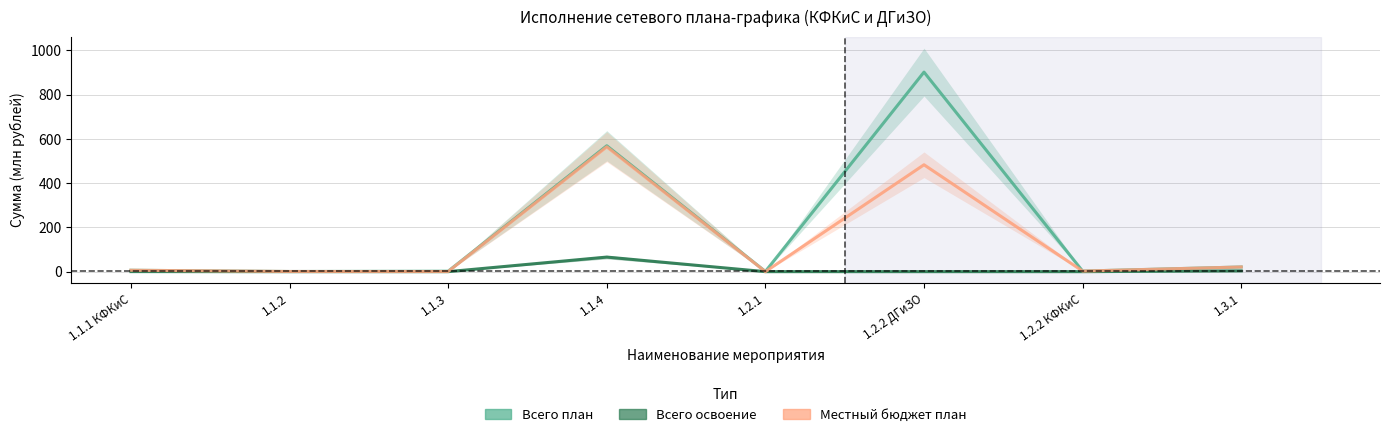

Where does the местный бюджет план series first go above 6?

1.1.1 КФКиС